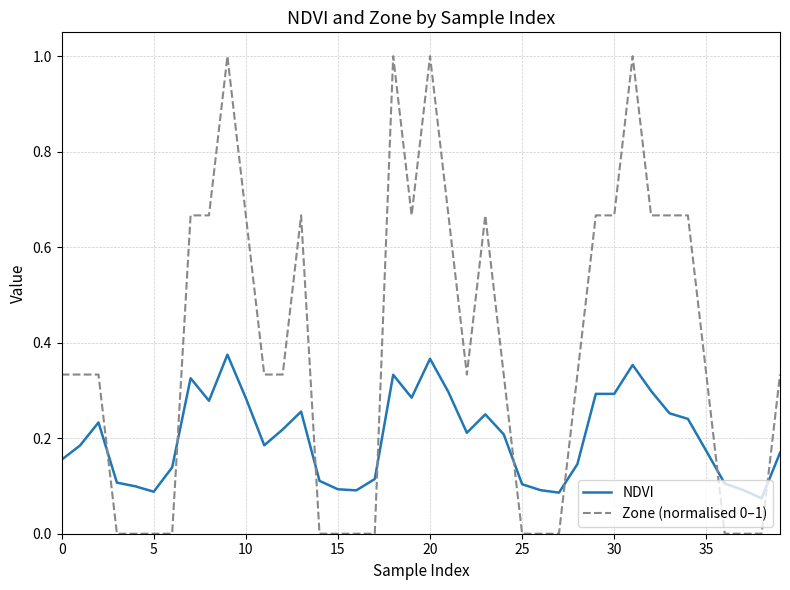

Which series has the largest total across all categories?

Zone (normalised 0–1)